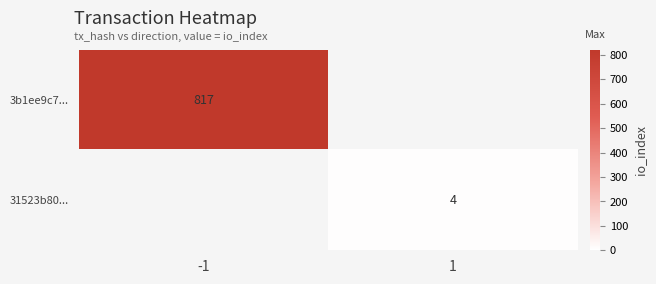

How many series are shown in this chart?

2